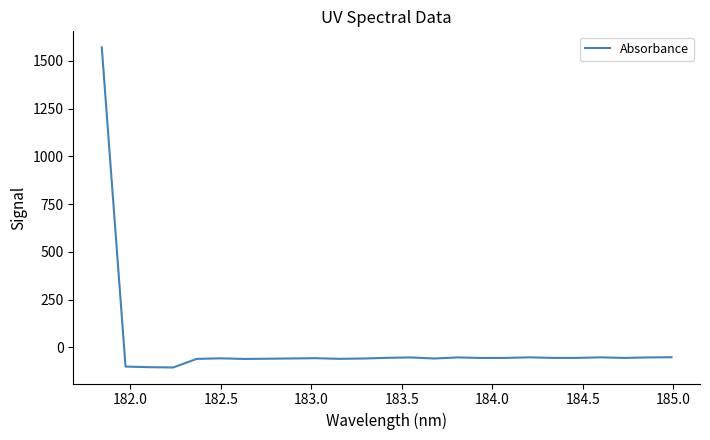

What is the smallest value displayed?

-104.8